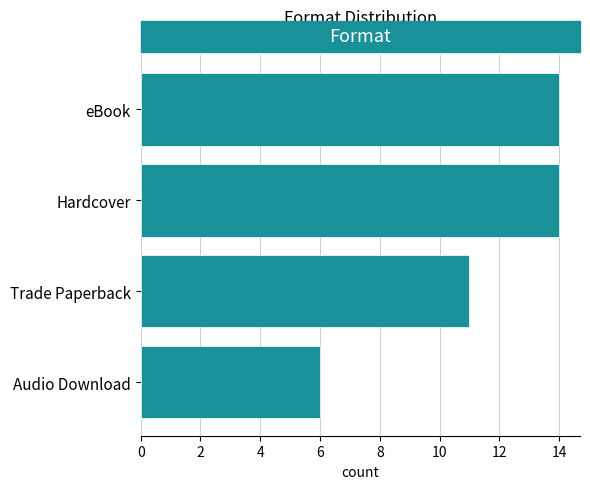

Is it true that the value at Hardcover is 14?

True